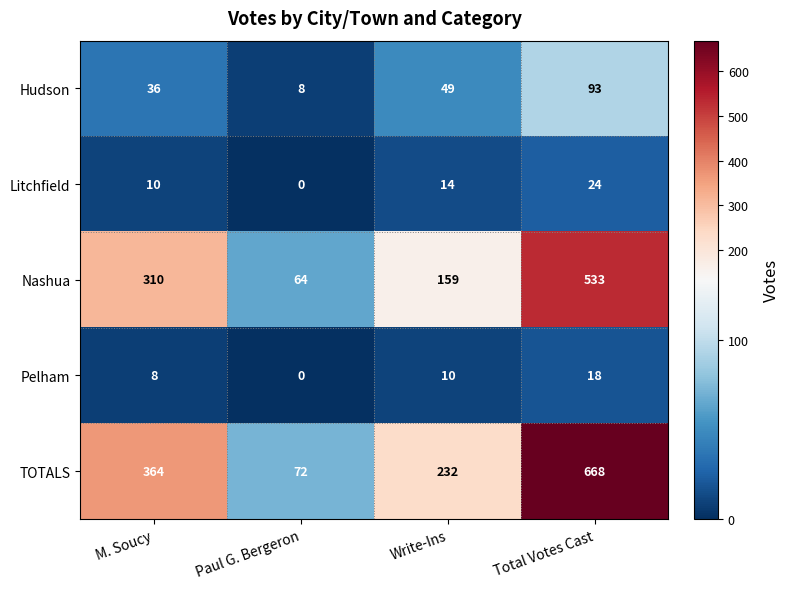

At which category is the sum across all series the highest?

Total Votes Cast